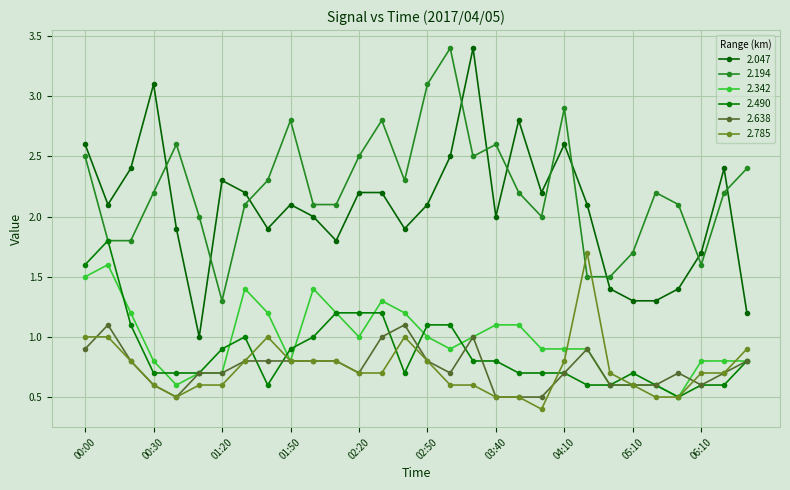

Where do 2.342 and 2.785 first cross each other?

04:10 and 04:20